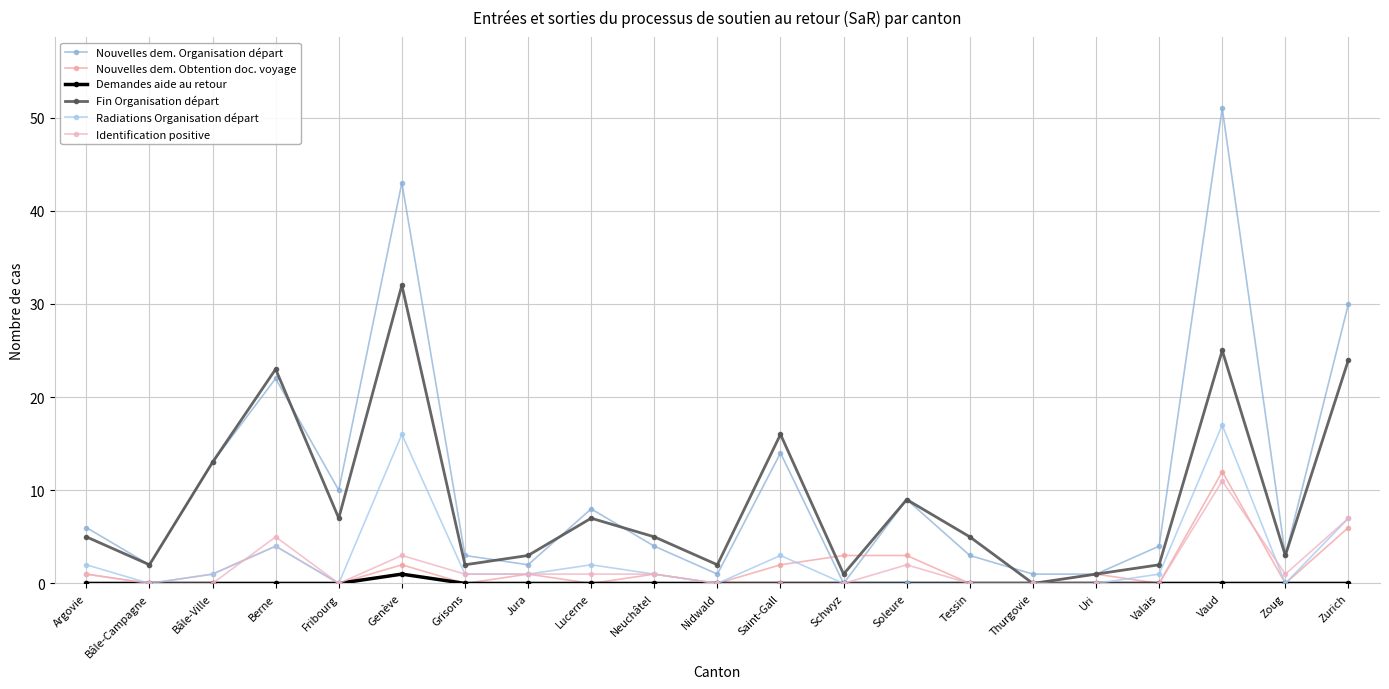

Reading left to right, transcribe all the data shown in this chart.

Nouvelles dem. Organisation départ: Argovie=6	Bâle-Campagne=2	Bâle-Ville=13	Berne=22	Fribourg=10	Genève=43	Grisons=3	Jura=2	Lucerne=8	Neuchâtel=4	Nidwald=1	Saint-Gall=14	Schwyz=0	Soleure=9	Tessin=3	Thurgovie=1	Uri=1	Valais=4	Vaud=51	Zoug=3	Zurich=30
Nouvelles dem. Obtention doc. voyage: Argovie=1	Bâle-Campagne=0	Bâle-Ville=1	Berne=4	Fribourg=0	Genève=2	Grisons=0	Jura=1	Lucerne=0	Neuchâtel=1	Nidwald=0	Saint-Gall=2	Schwyz=3	Soleure=3	Tessin=0	Thurgovie=0	Uri=1	Valais=0	Vaud=12	Zoug=0	Zurich=6
Demandes aide au retour: Argovie=0	Bâle-Campagne=0	Bâle-Ville=0	Berne=0	Fribourg=0	Genève=1	Grisons=0	Jura=0	Lucerne=0	Neuchâtel=0	Nidwald=0	Saint-Gall=0	Schwyz=0	Soleure=0	Tessin=0	Thurgovie=0	Uri=0	Valais=0	Vaud=0	Zoug=0	Zurich=0
Fin Organisation départ: Argovie=5	Bâle-Campagne=2	Bâle-Ville=13	Berne=23	Fribourg=7	Genève=32	Grisons=2	Jura=3	Lucerne=7	Neuchâtel=5	Nidwald=2	Saint-Gall=16	Schwyz=1	Soleure=9	Tessin=5	Thurgovie=0	Uri=1	Valais=2	Vaud=25	Zoug=3	Zurich=24
Radiations Organisation départ: Argovie=2	Bâle-Campagne=0	Bâle-Ville=1	Berne=4	Fribourg=0	Genève=16	Grisons=1	Jura=1	Lucerne=2	Neuchâtel=1	Nidwald=0	Saint-Gall=3	Schwyz=0	Soleure=0	Tessin=0	Thurgovie=0	Uri=0	Valais=1	Vaud=17	Zoug=0	Zurich=7
Identification positive: Argovie=1	Bâle-Campagne=0	Bâle-Ville=0	Berne=5	Fribourg=0	Genève=3	Grisons=1	Jura=1	Lucerne=1	Neuchâtel=1	Nidwald=0	Saint-Gall=0	Schwyz=0	Soleure=2	Tessin=0	Thurgovie=0	Uri=0	Valais=0	Vaud=11	Zoug=1	Zurich=7